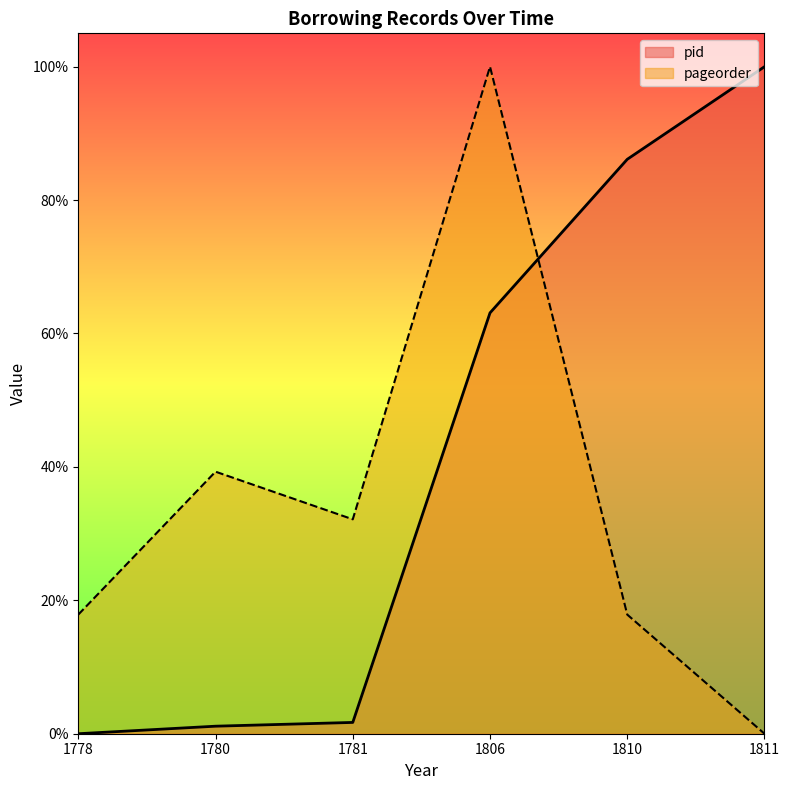

What is the spread (max minus min) of values at 1811?

1.0